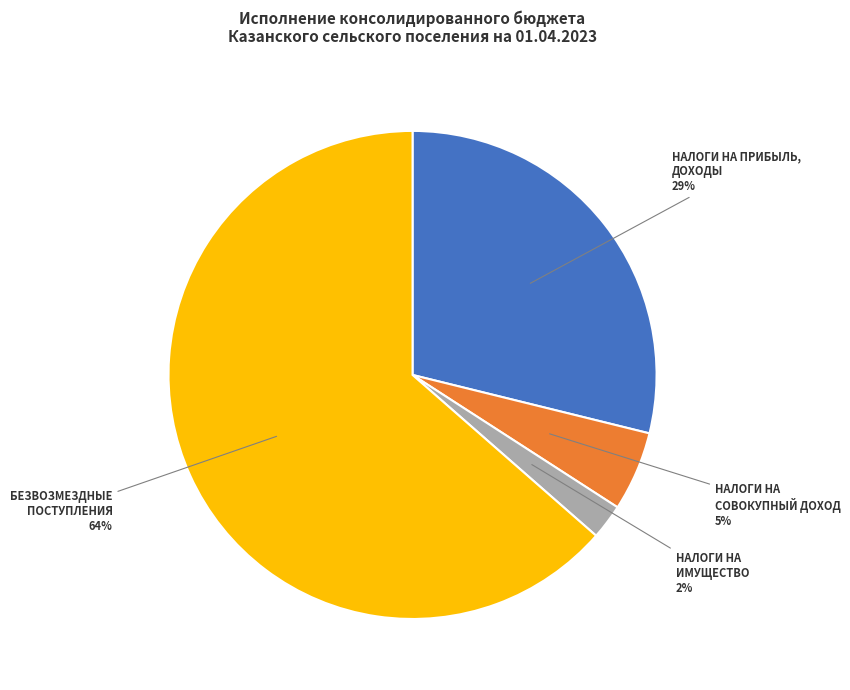

To the nearest percent, what is the average slice percentage?

25%